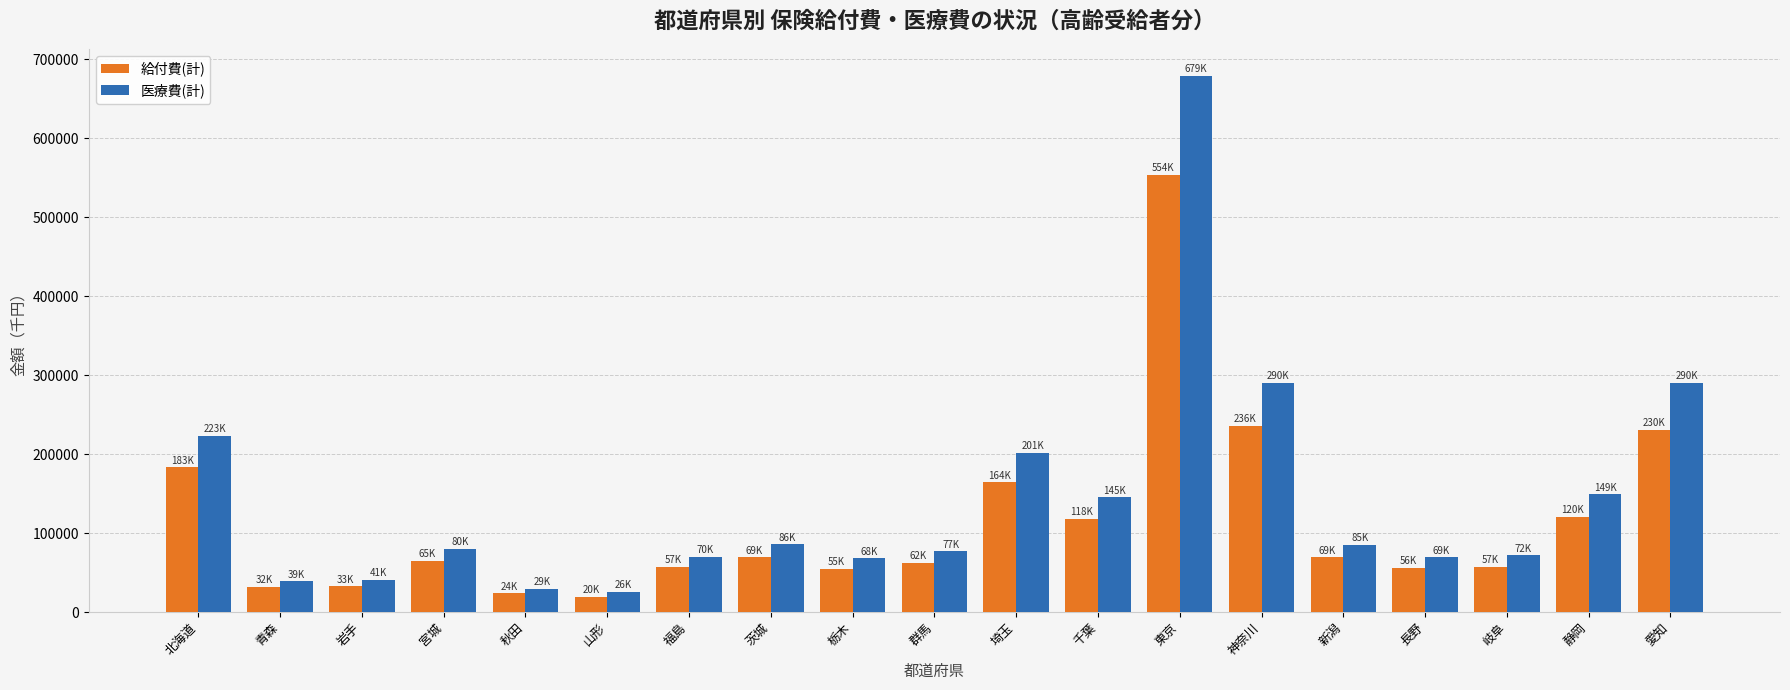

How many categories are shown in the chart?

19